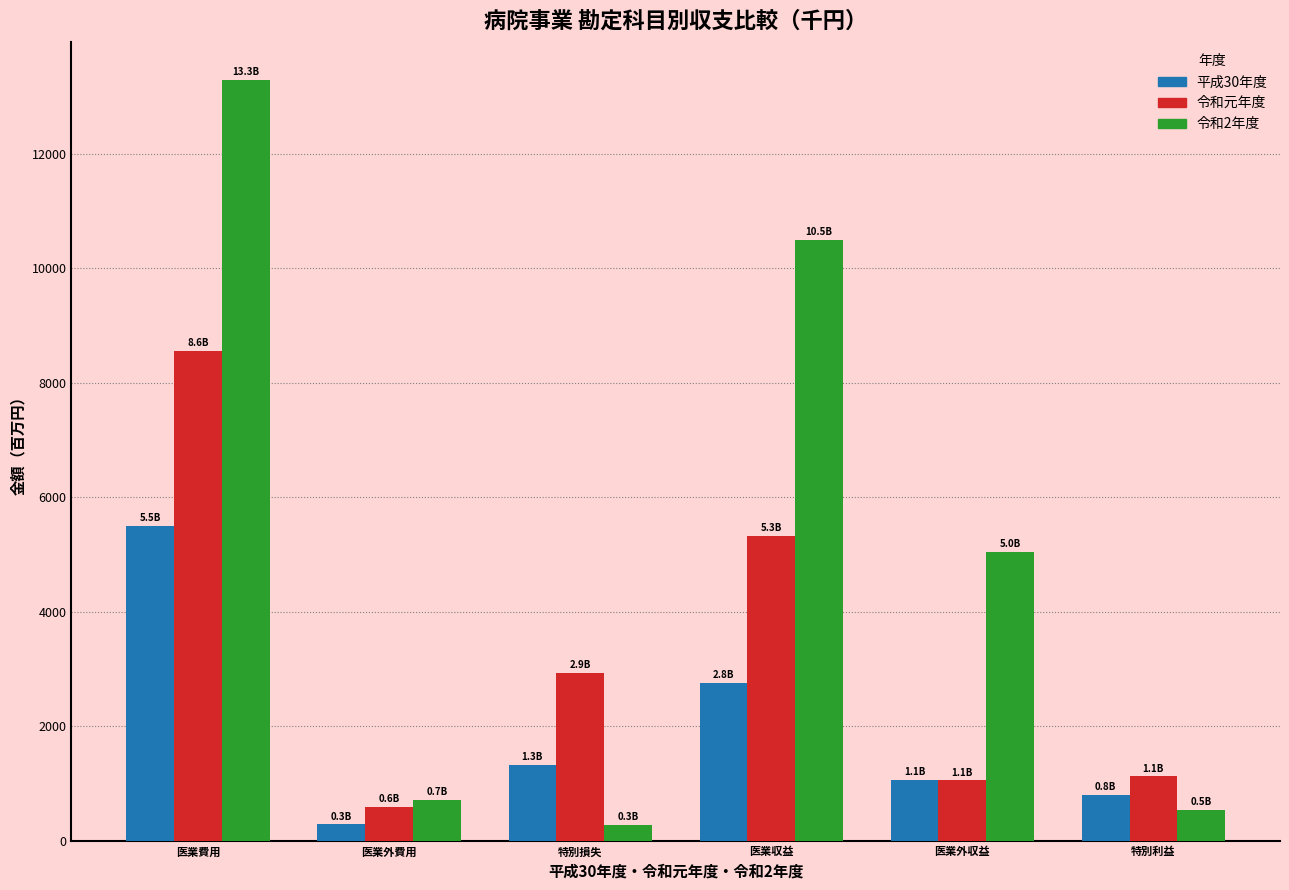

At which label is 令和元年度 closest to 4573?

医業収益